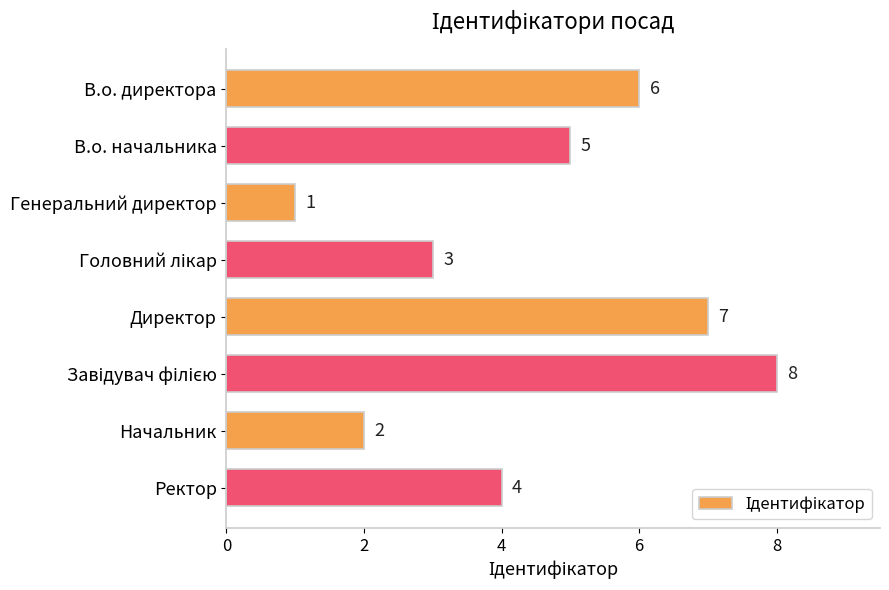

What is the minimum value shown in the chart?

1